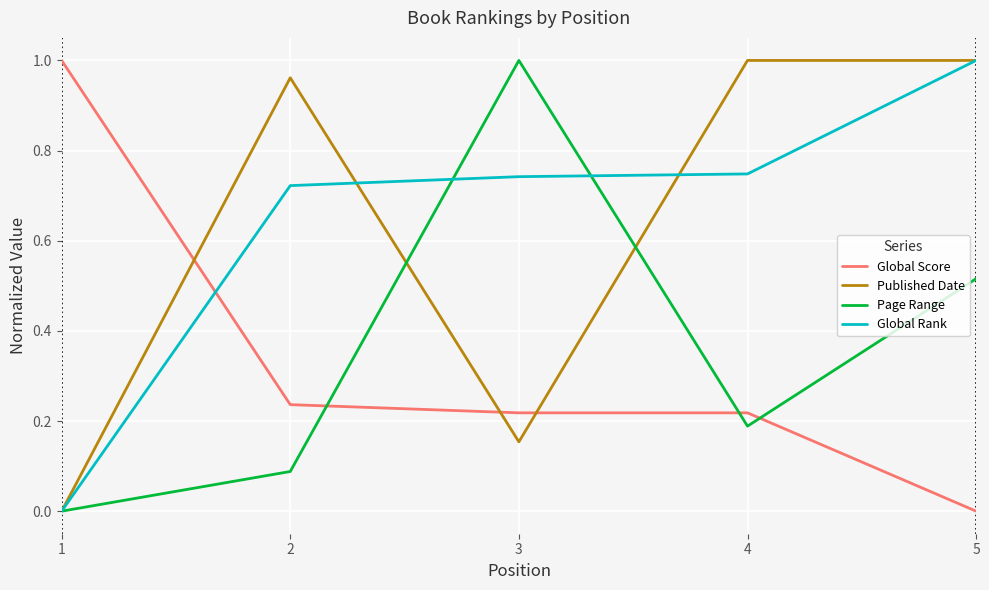

Which category has the lowest value in the Global Score series?

5